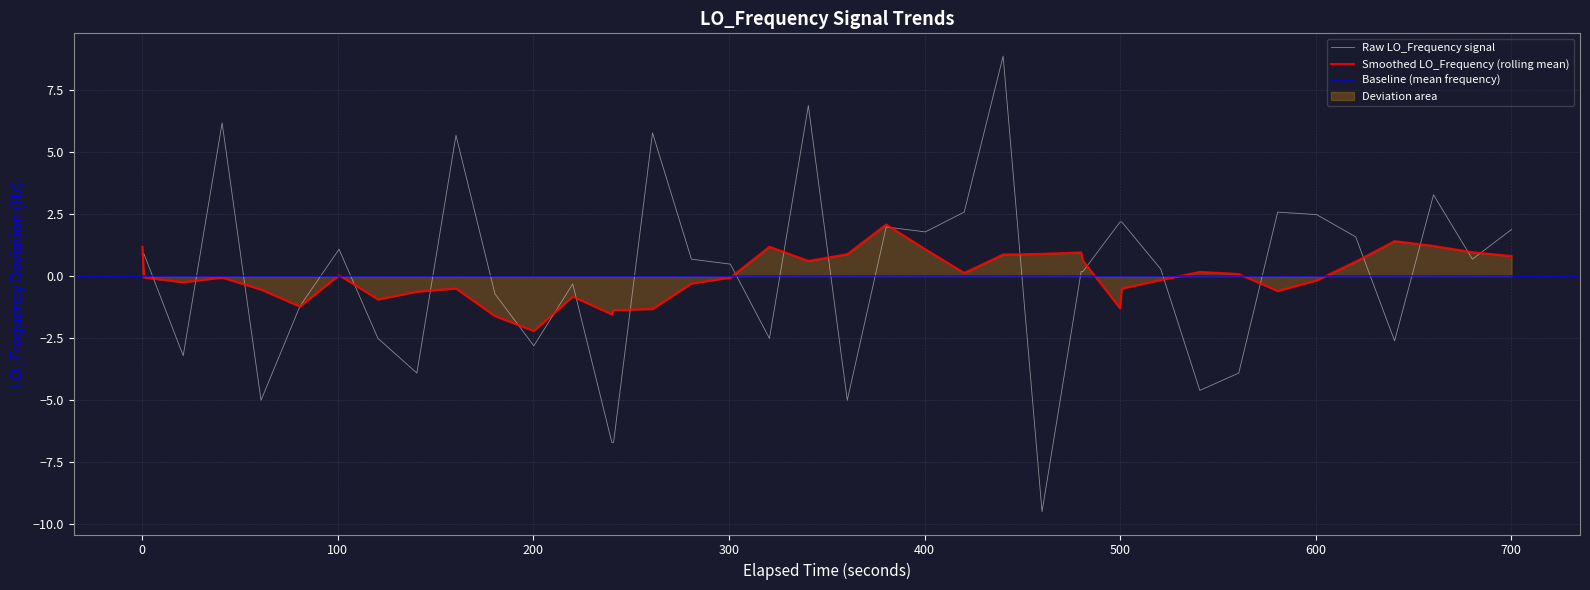

What is the highest value of the Raw LO_Frequency signal series?

8.9